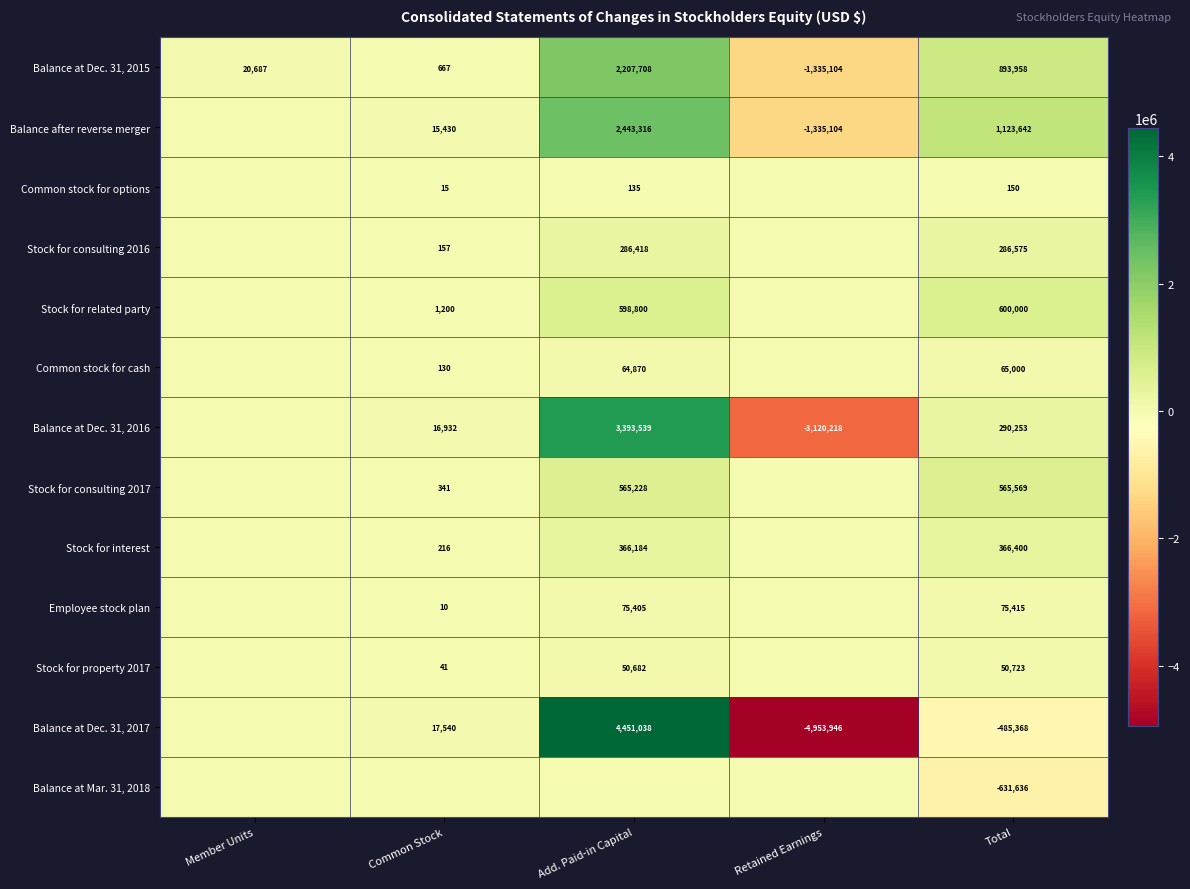

What is the total value across all series at Common Stock?

52679